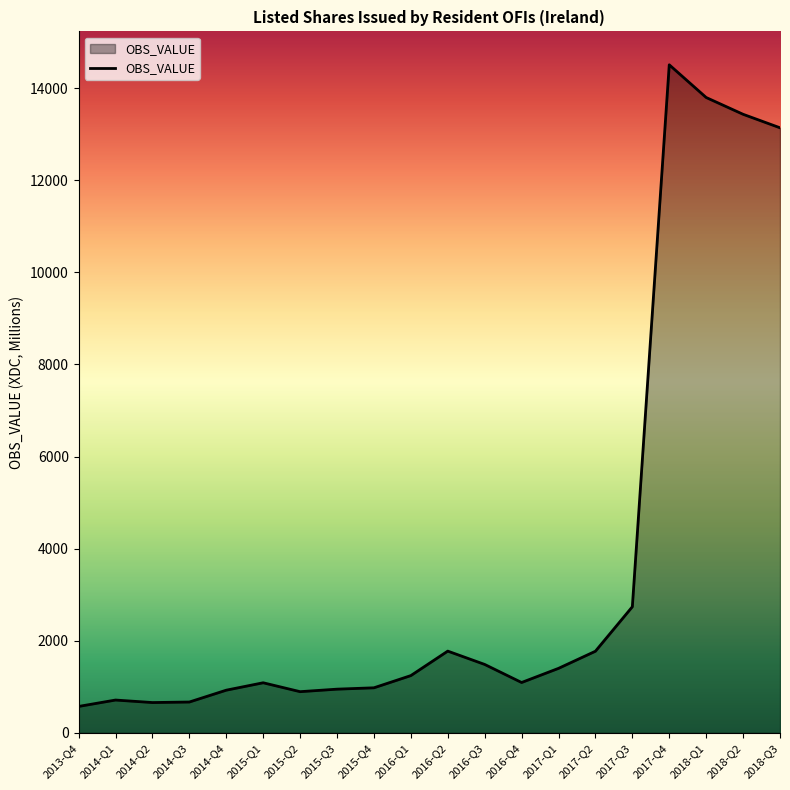

Is it true that the value at 2017-Q2 is 1771.4?

True